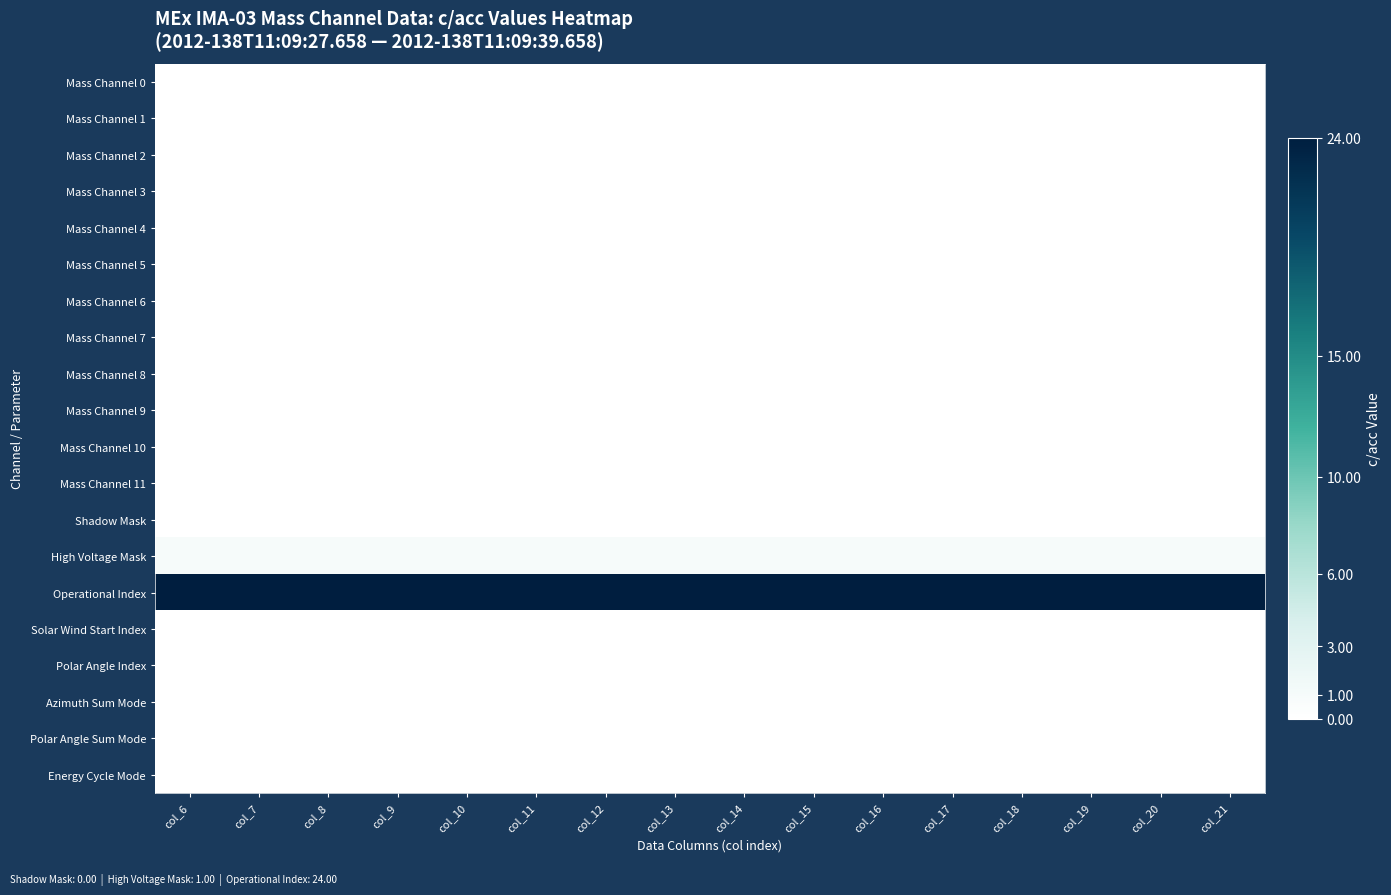

Which series changed the most between col_11 and col_12?

Mass Channel 0